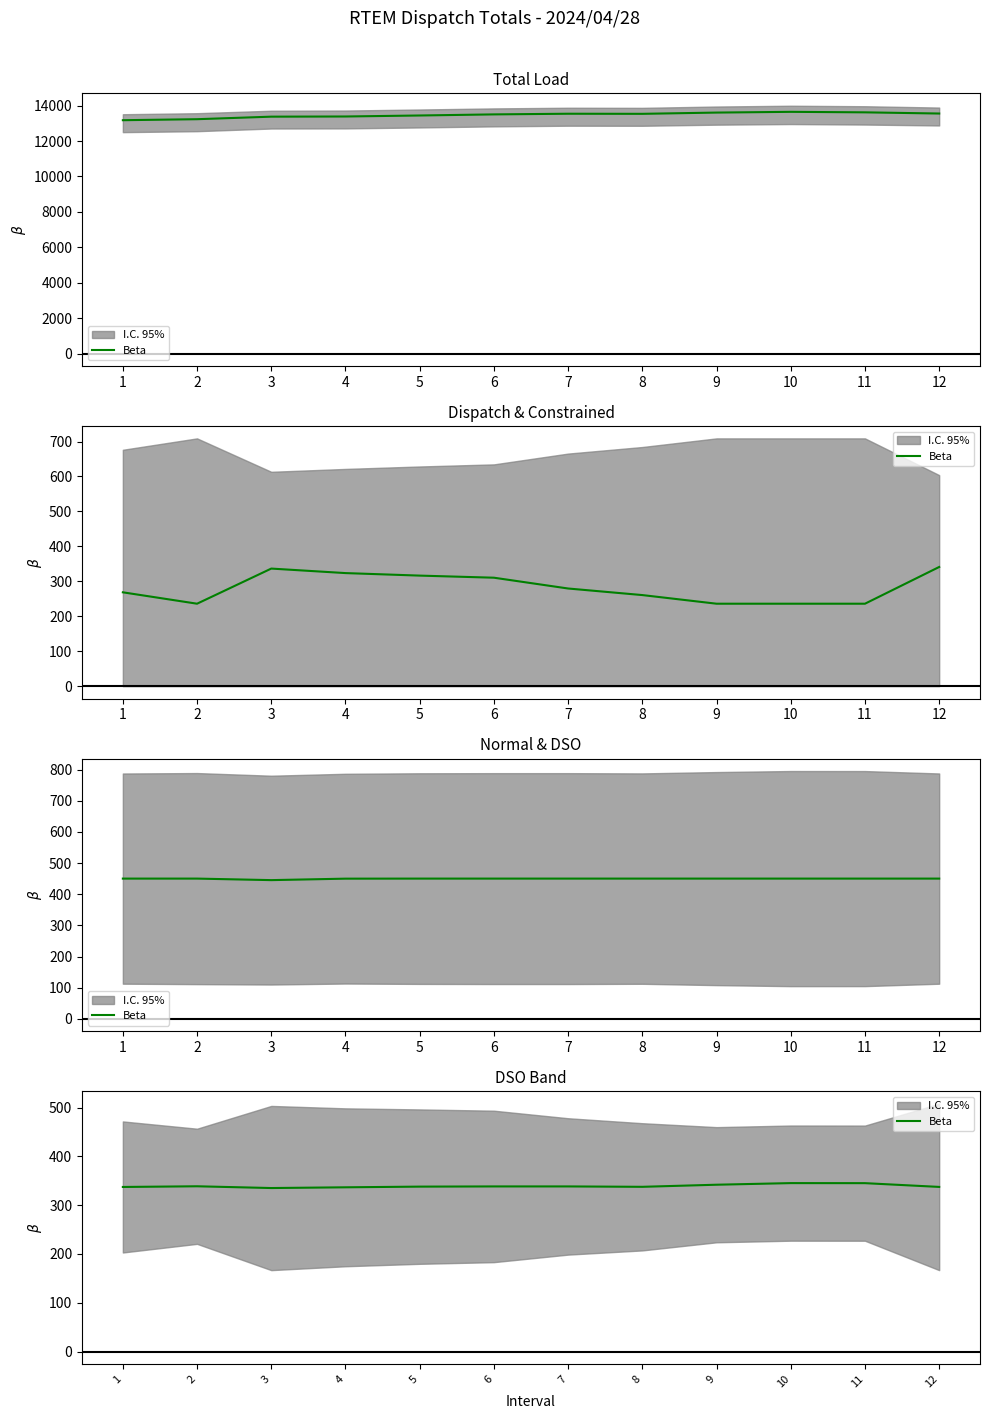

What is the difference between the values at 6 and 8?

0.8